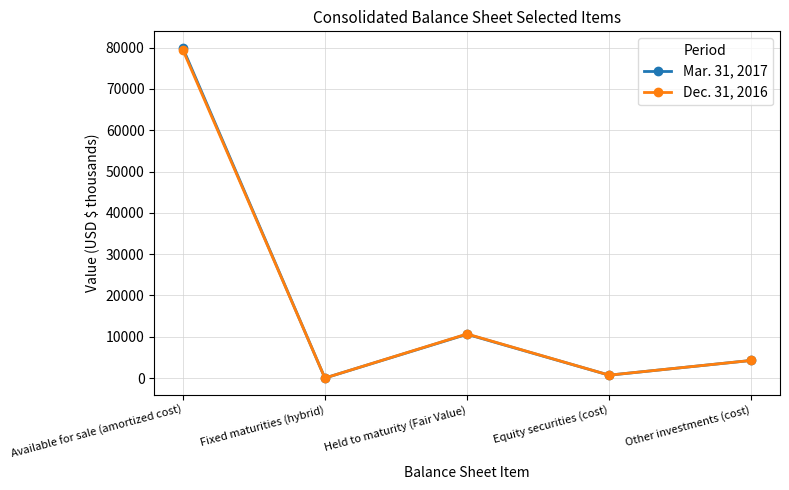

What is the maximum value shown in the chart?

79957